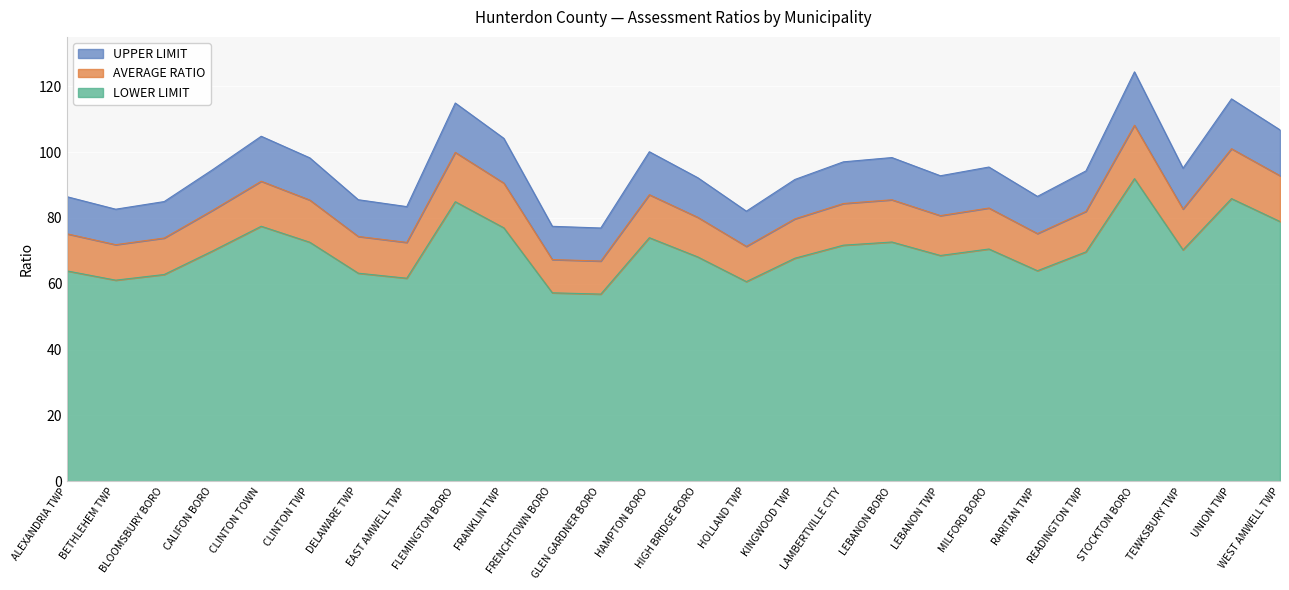

List the series in order of their peak value, highest first.

UPPER LIMIT, AVERAGE RATIO, LOWER LIMIT